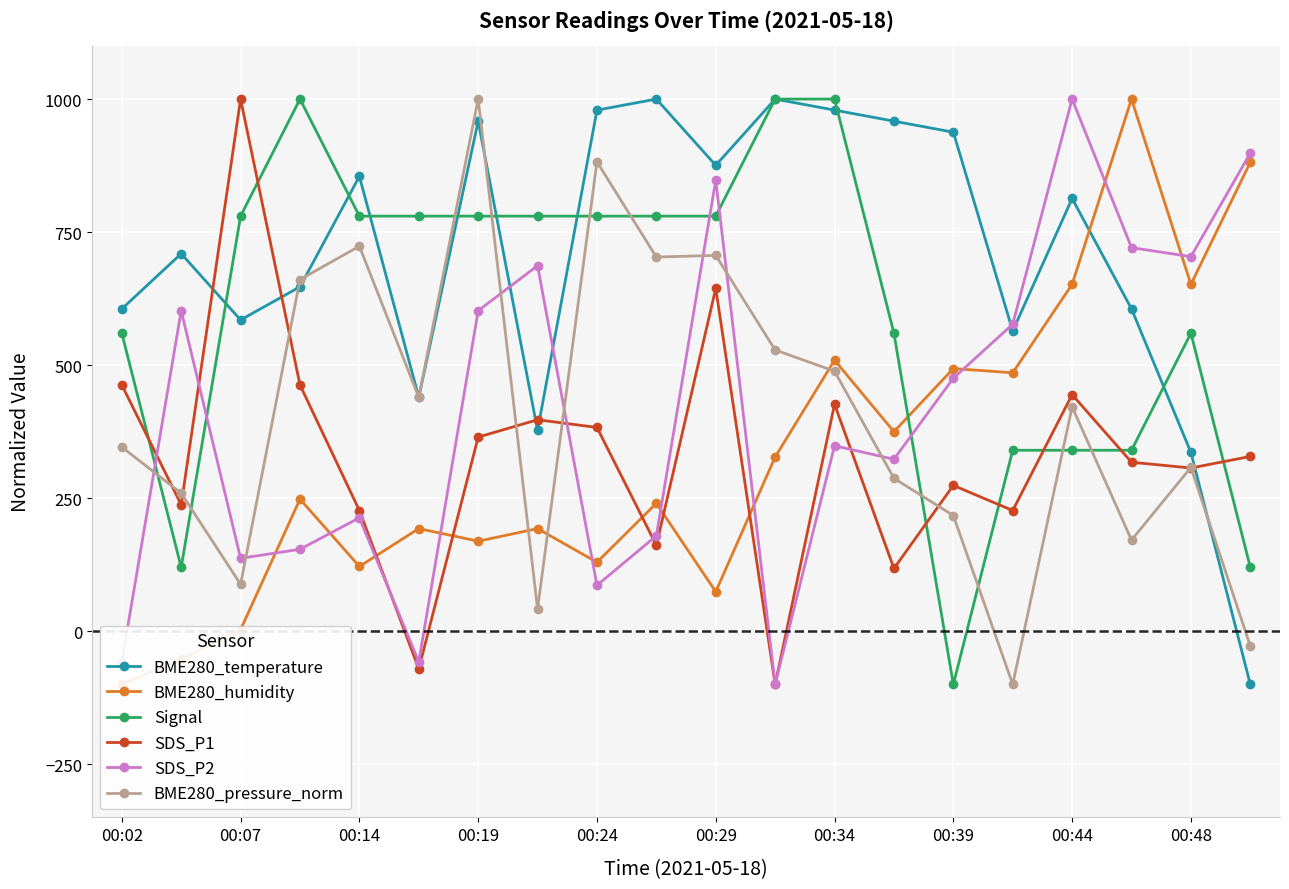

Which series ends up on top after the final intersection of SDS_P2 and BME280_pressure_norm?

SDS_P2